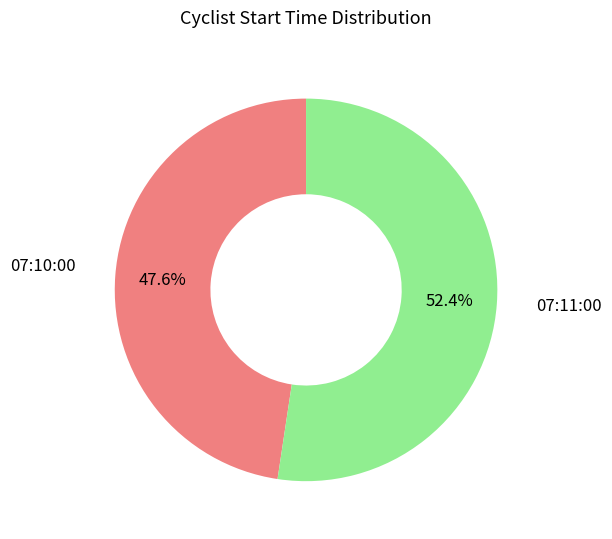

Does any single category account for the majority?

Yes